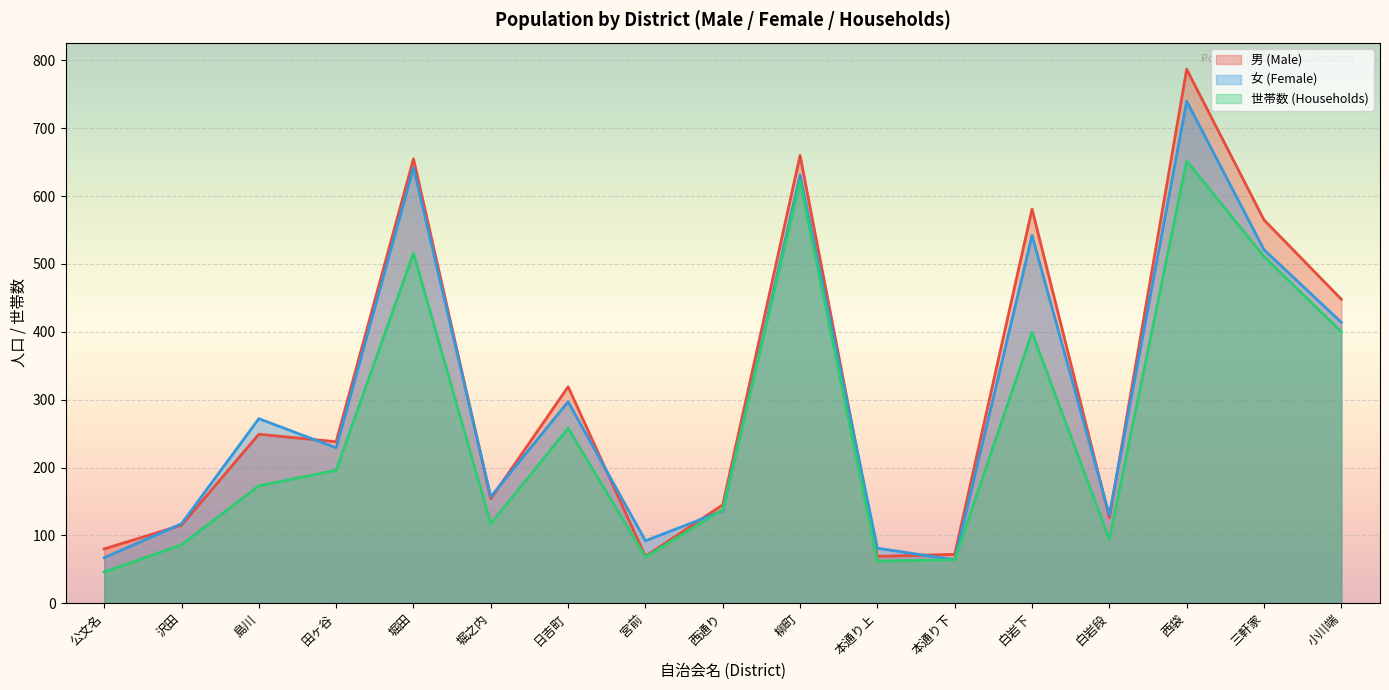

At which category does the chart reach its minimum across all series?

公文名